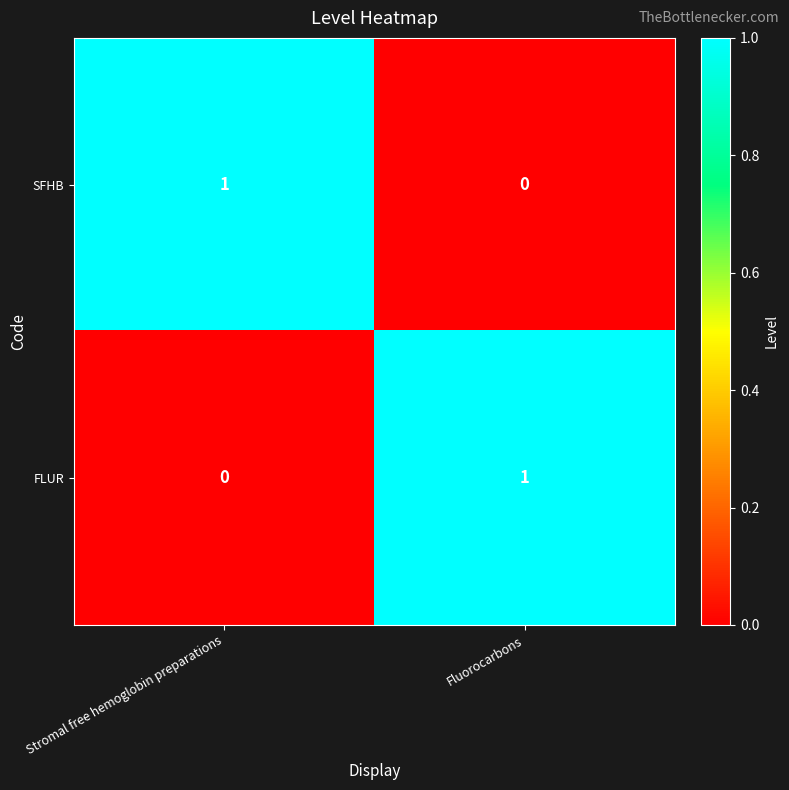

Reading left to right, what are all the values shown in this chart?

SFHB: Stromal free hemoglobin preparations=1	Fluorocarbons=0
FLUR: Stromal free hemoglobin preparations=0	Fluorocarbons=1